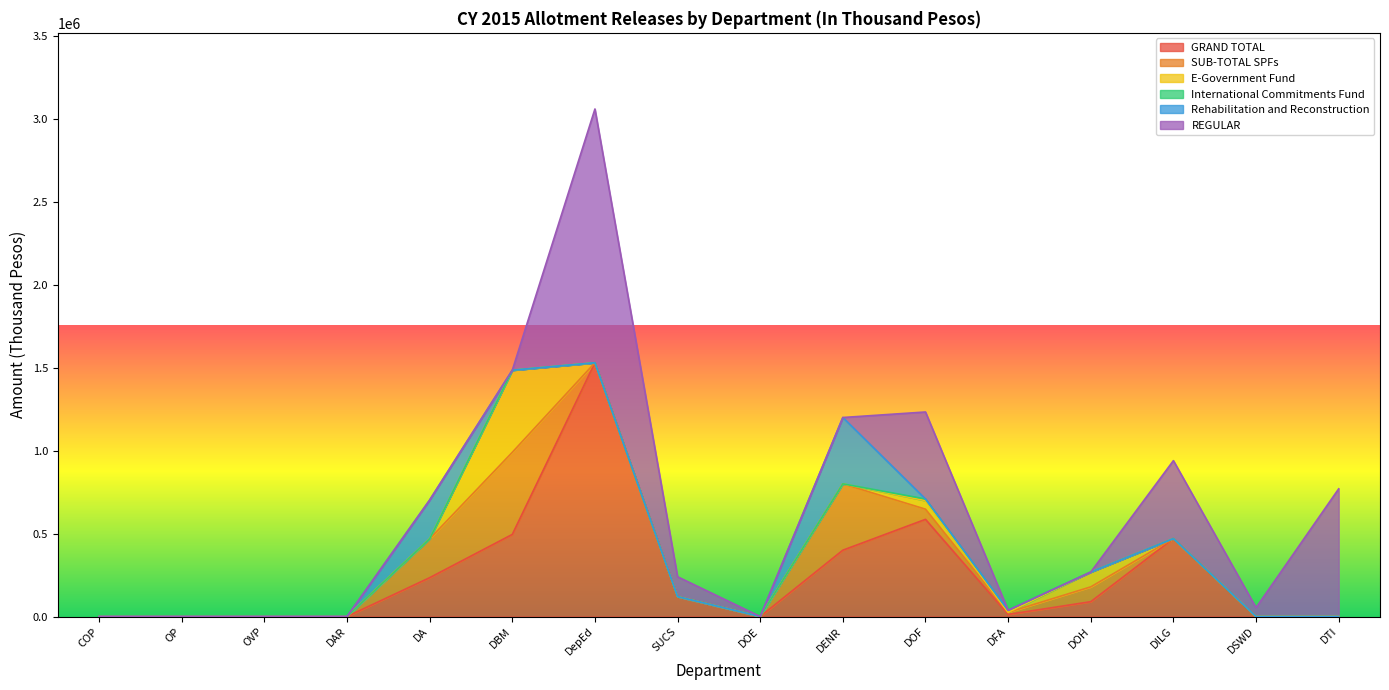

The value of REGULAR at SUCS is 35267. True or false?

False